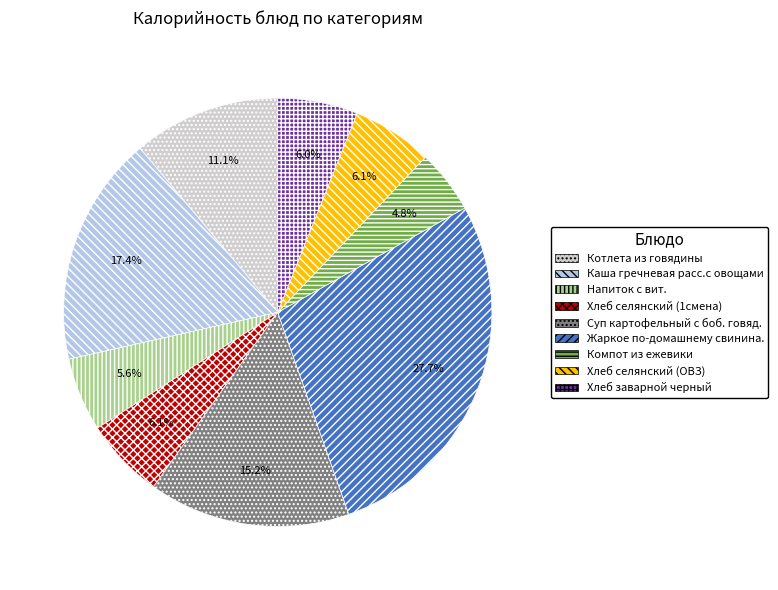

What percentage is NOT represented by Котлета из говядины?

88.9%